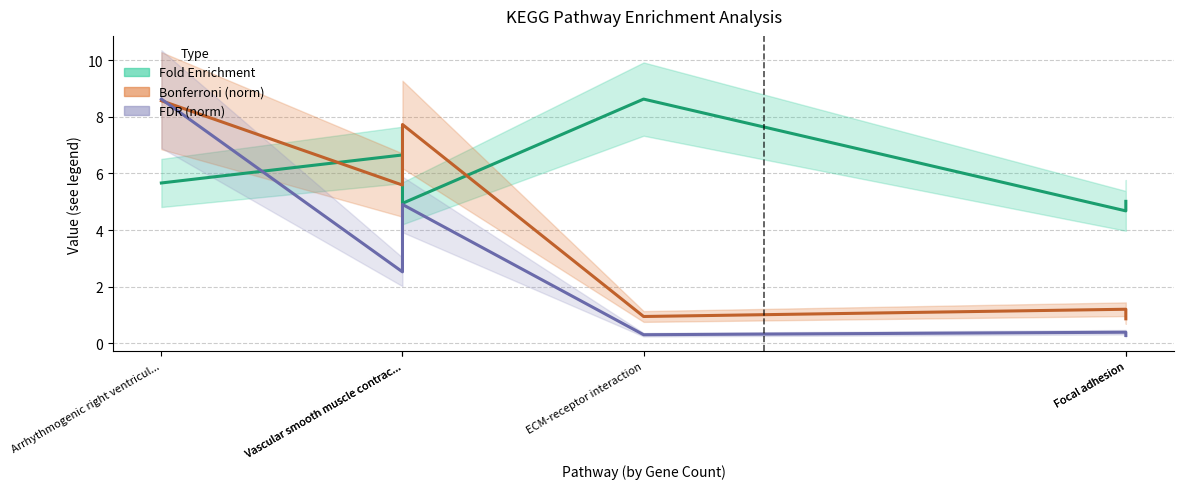

Is the value of Fold Enrichment at Focal adhesion greater than the value of FDR (norm) at Arrhythmogenic right ventricul...?

No